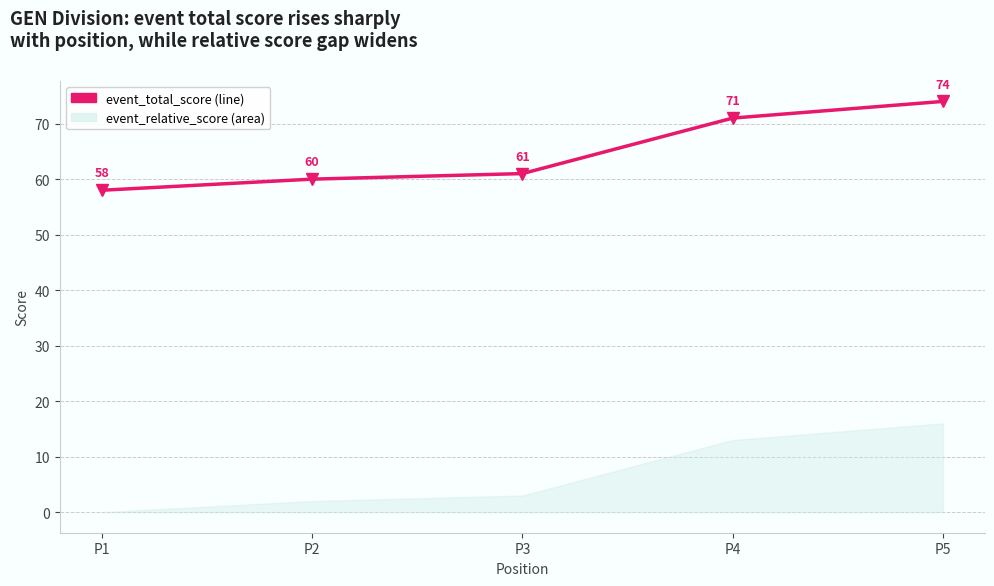

Approximately how many times larger is the value at P4 compared to P2?

1.2